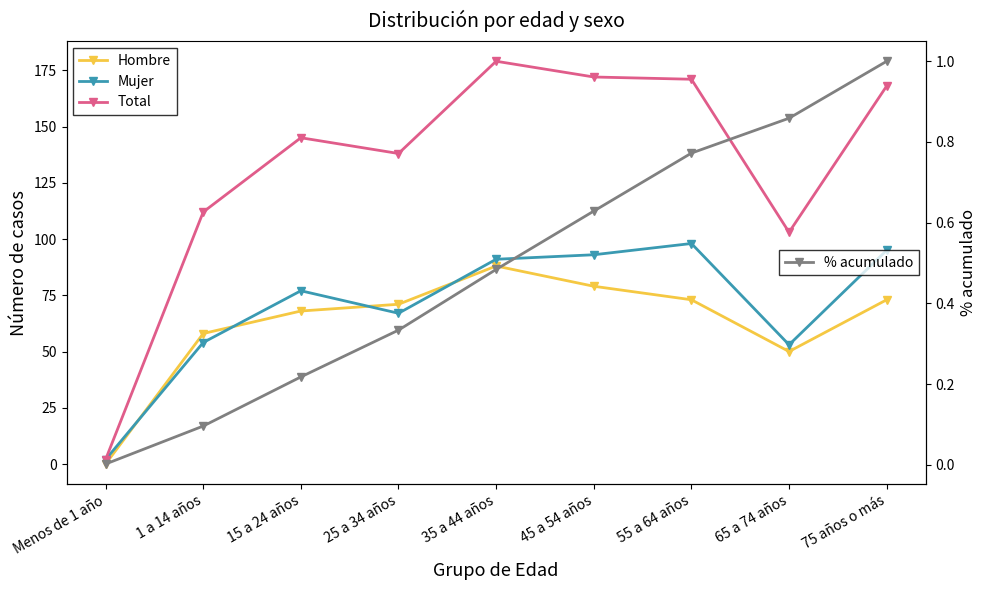

What is the sum of all Hombre values?

560.0